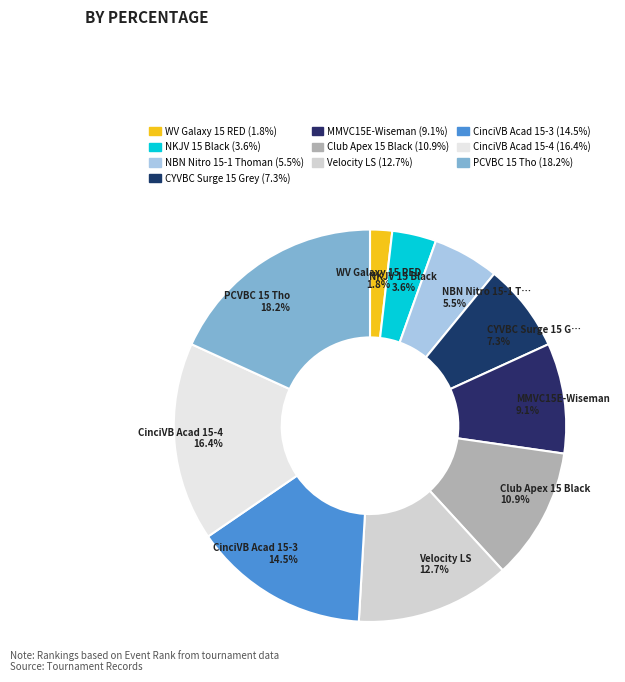

Approximately how many times larger is the value at MMVC15E-Wiseman compared to CYVBC Surge 15 Grey?

1.2